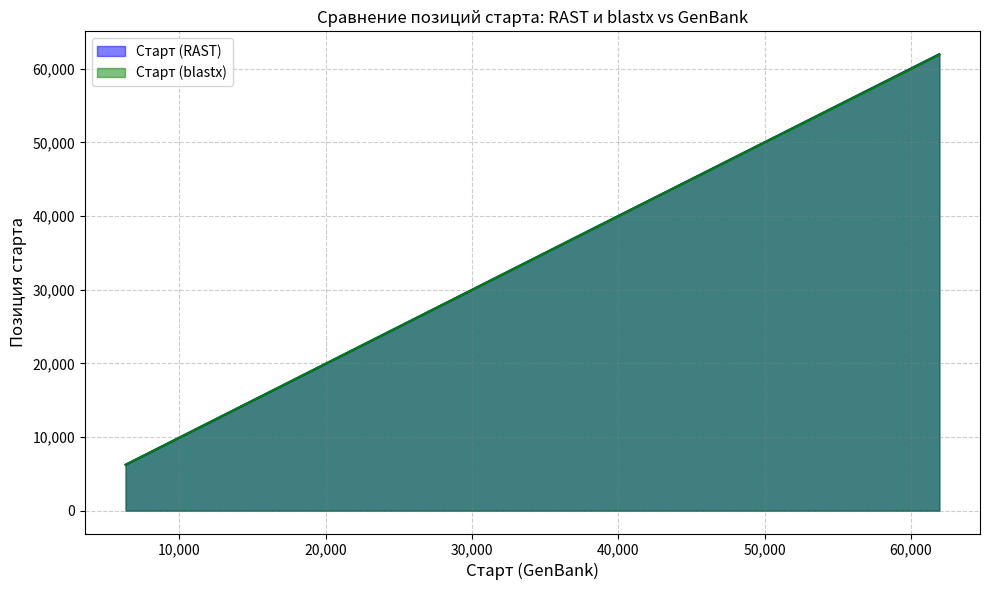

What is the value of the Старт (RAST) point at the 1st from the left?

6241